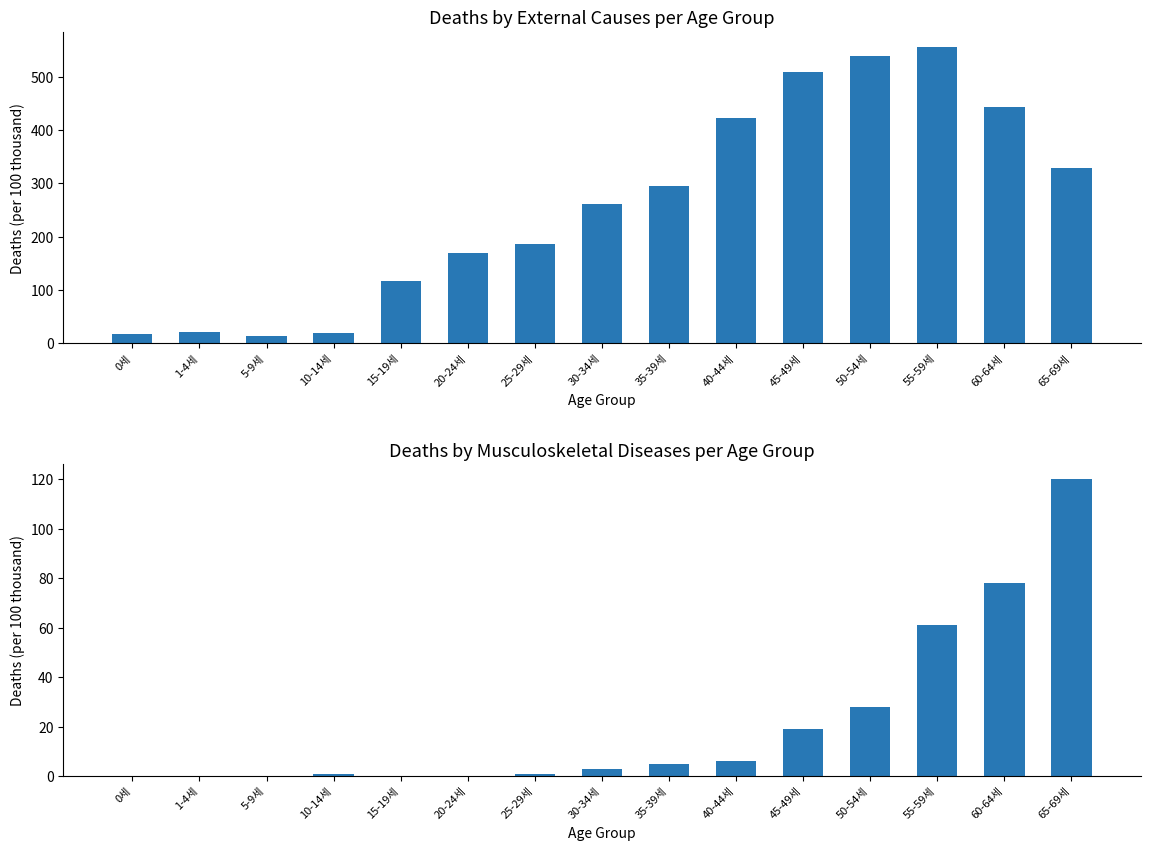

How many groups of bars are there?

15